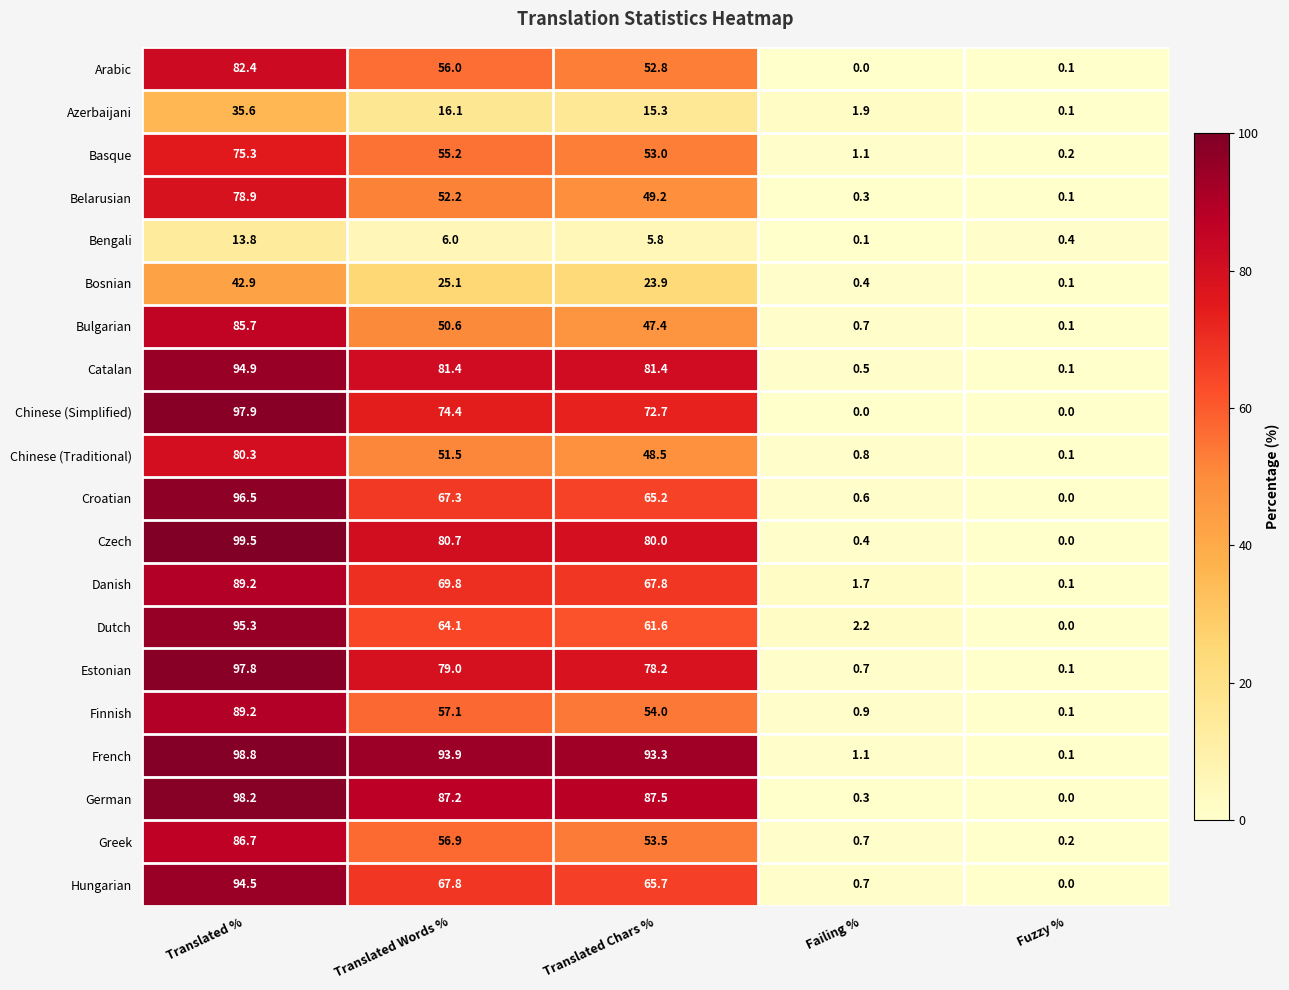

Which series has the widest spread of values?

Czech